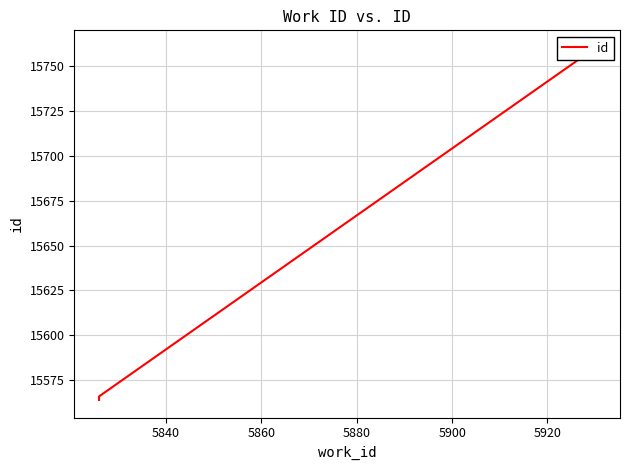

Reading left to right, what are all the values shown in this chart?

15564	15566	15760